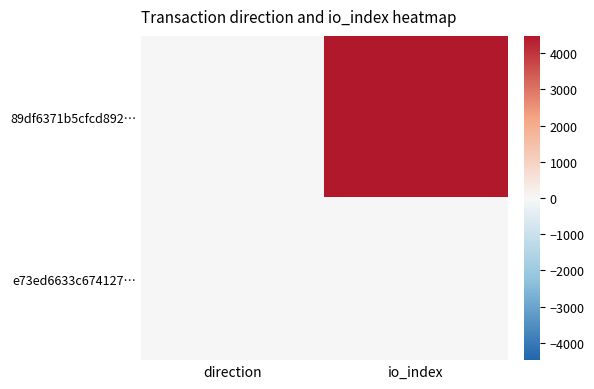

Reading left to right, what are all the values shown in this chart?

89df6371b5cfcd892…: direction=-1	io_index=4482
e73ed6633c674127…: direction=1	io_index=7